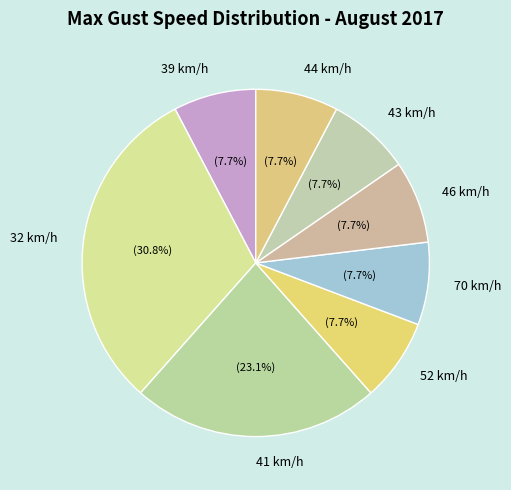

True or false: 32 accounts for 31% of the total.

True